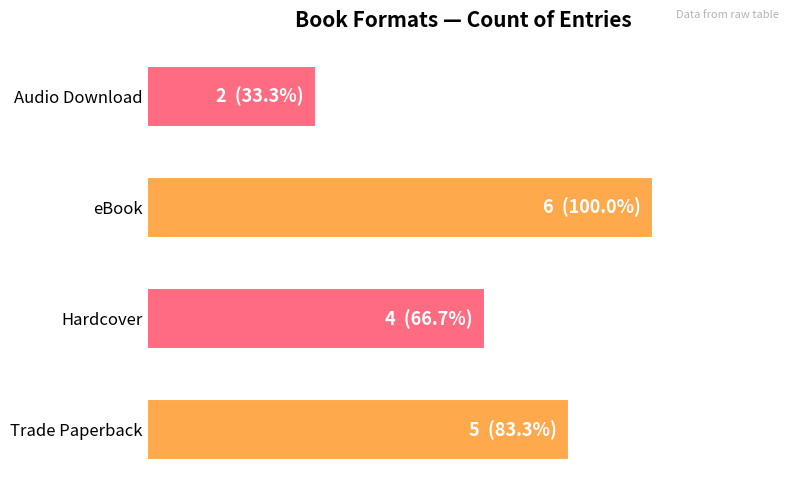

List the labels in order of value, smallest first.

Audio Download, Hardcover, Trade Paperback, eBook